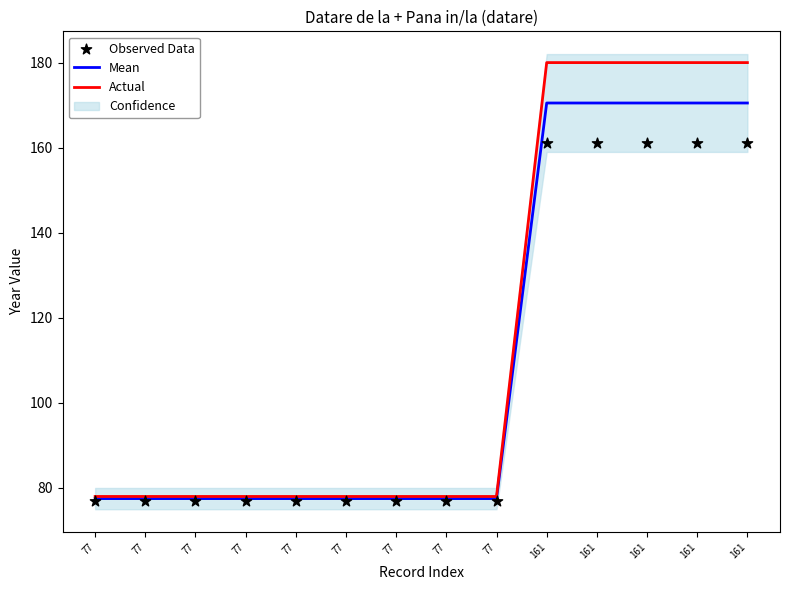

At how many categories does at least one series exceed 108?

5